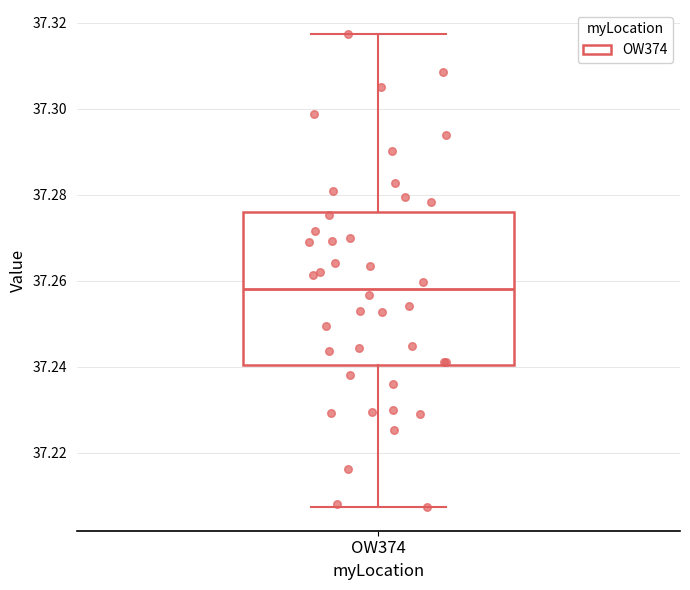

Transcribe this box plot: give where the median line is, the range the box spans, and where the two whiskers end, as read against the y-axis. The values are not printed on the chart, so give them approximately, as read against the axis.

median 37.258, box 37.240 to 37.276, whiskers 37.208 to 37.318